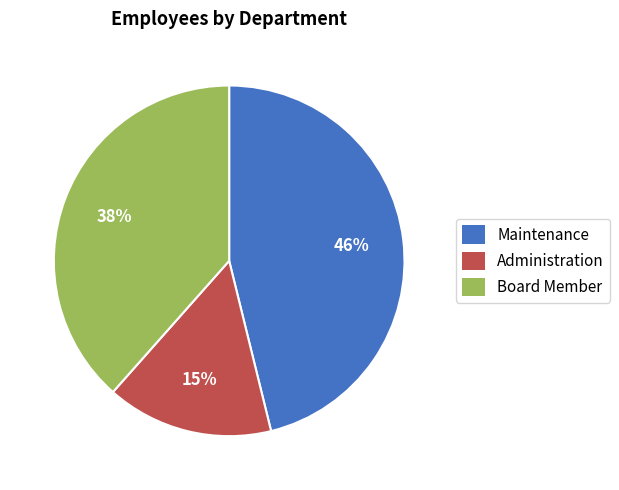

How many slices are in this pie chart?

3